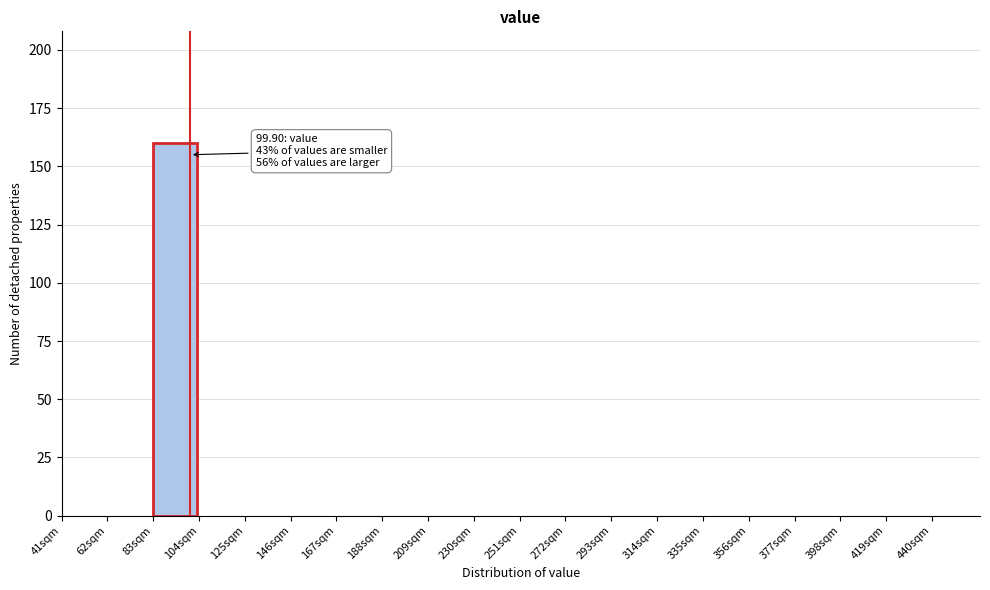

Reading right to left, what are all the values shown in this chart?

440sqm=0	419sqm=0	398sqm=0	377sqm=0	356sqm=0	335sqm=0	314sqm=0	293sqm=0	272sqm=0	251sqm=0	230sqm=0	209sqm=0	188sqm=0	167sqm=0	146sqm=0	125sqm=0	104sqm=0	83sqm=160	62sqm=0	41sqm=0